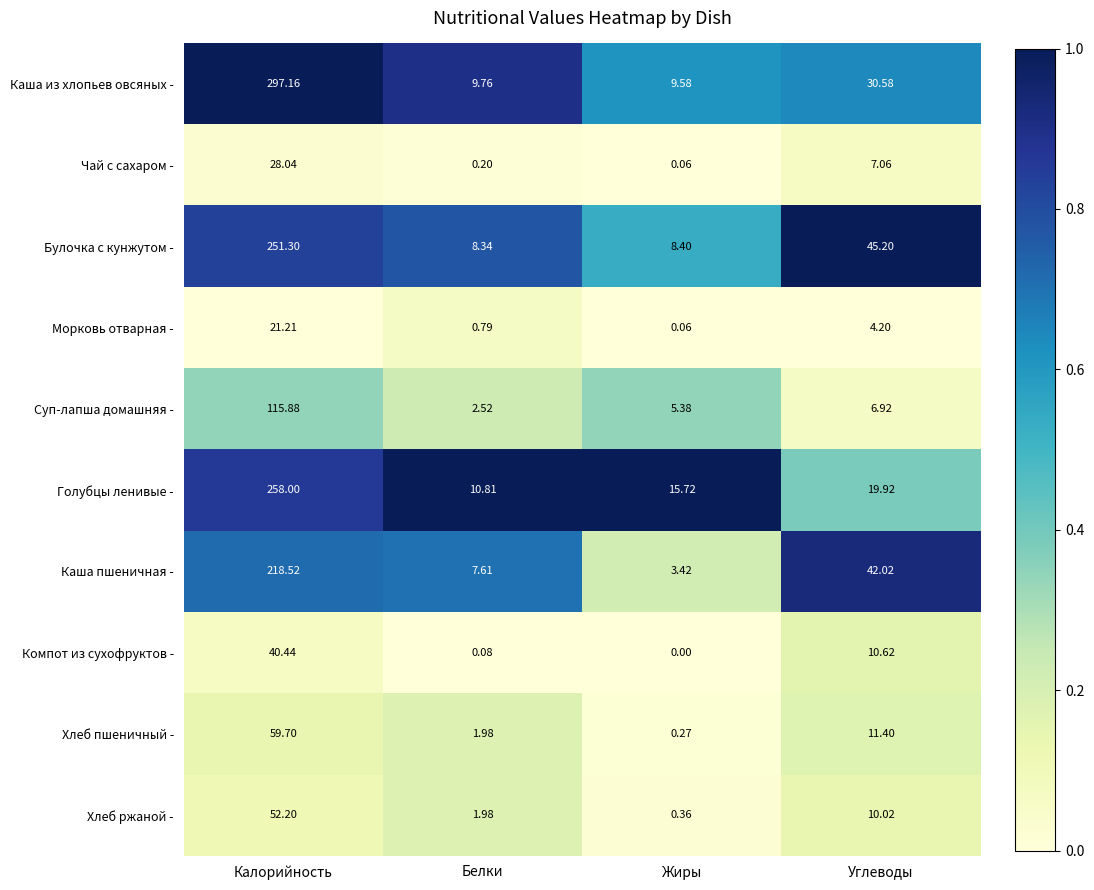

Rank the categories by Суп-лапша домашняя - value from highest to lowest.

Калорийность, Углеводы, Жиры, Белки